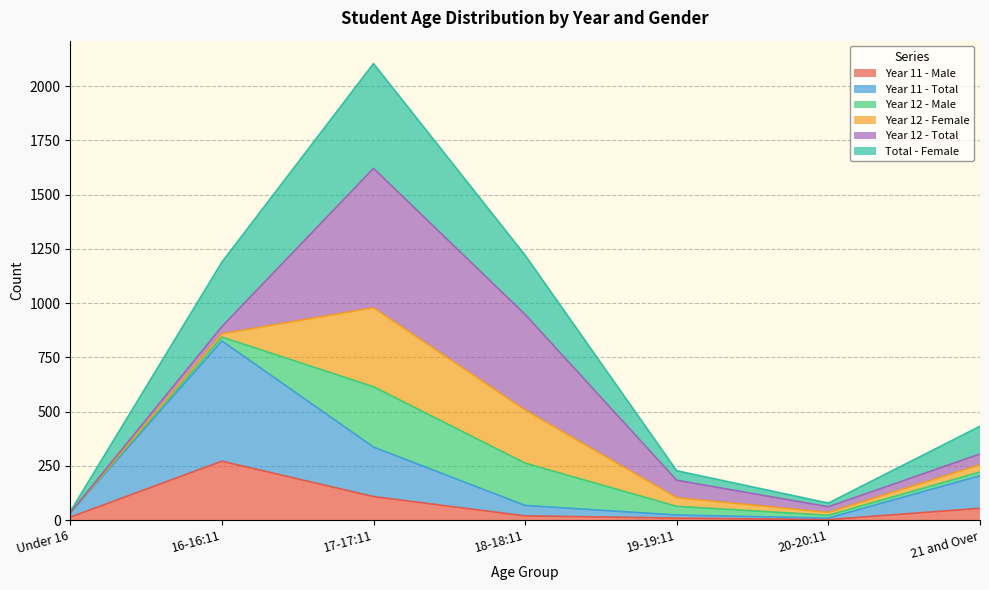

What is the highest value of the Total - Female series?

2104